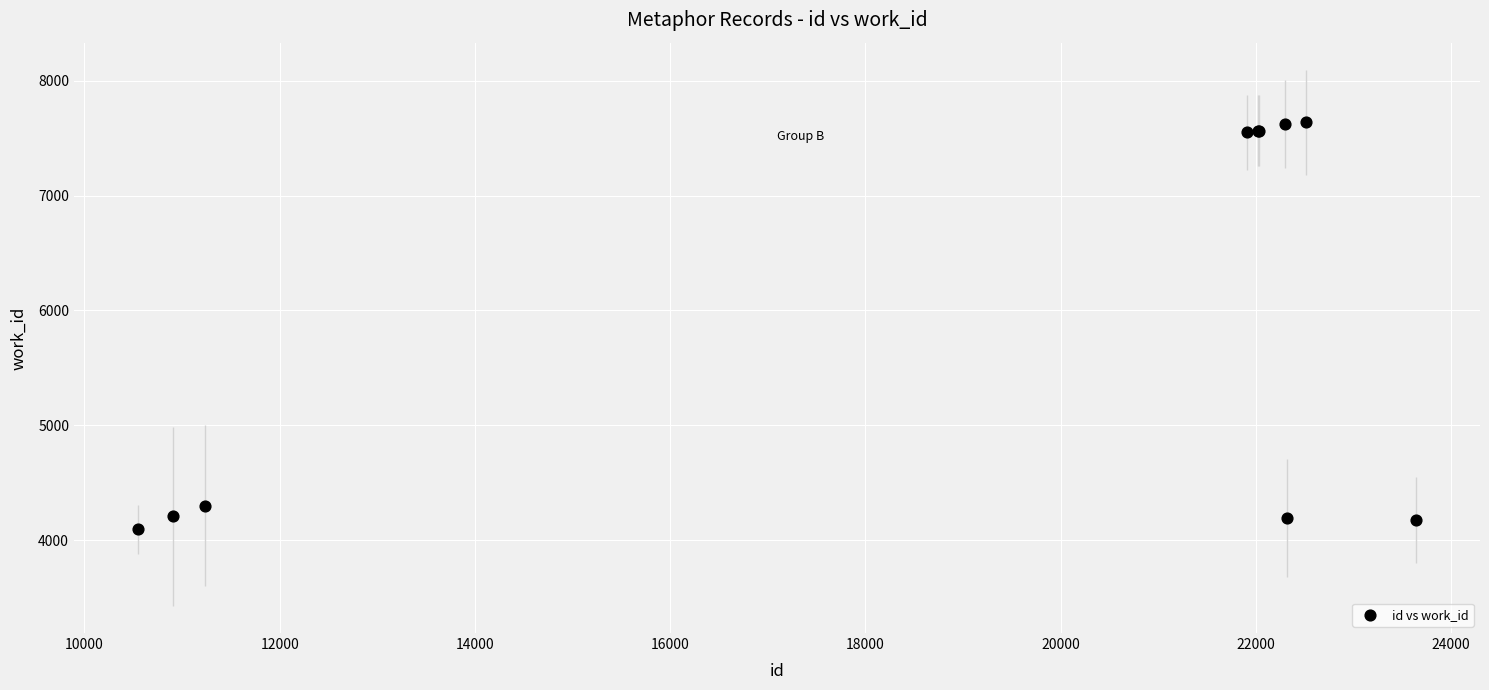

What Y value in the scatter plot is closest to 5867?

4301